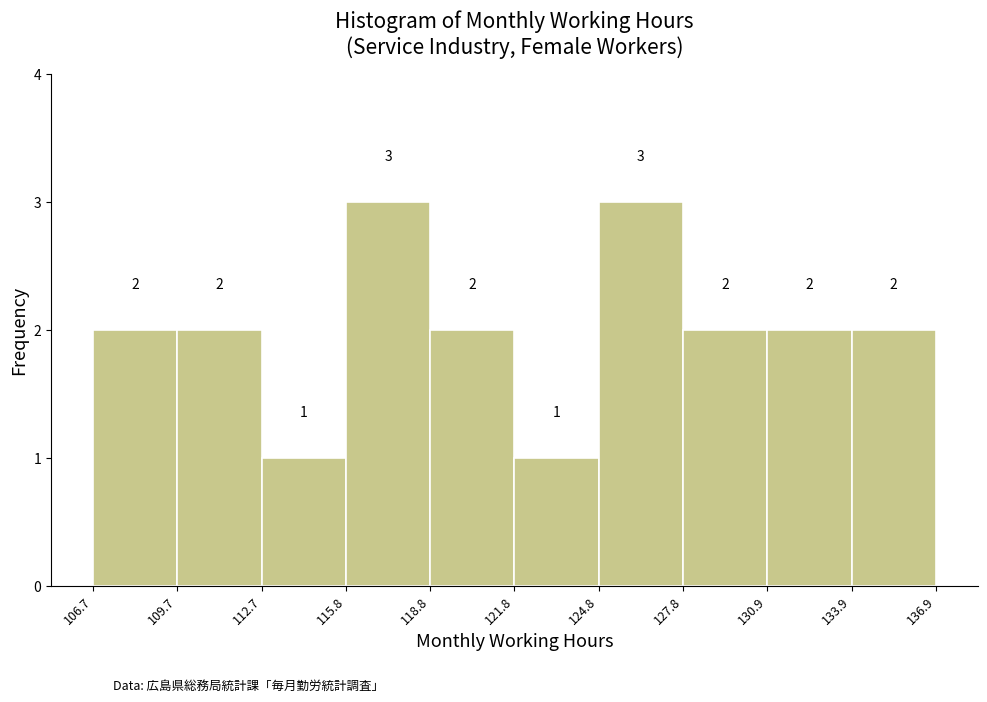

How tall is the bar that spans 124.8 to 127.8 on the x-axis?

3